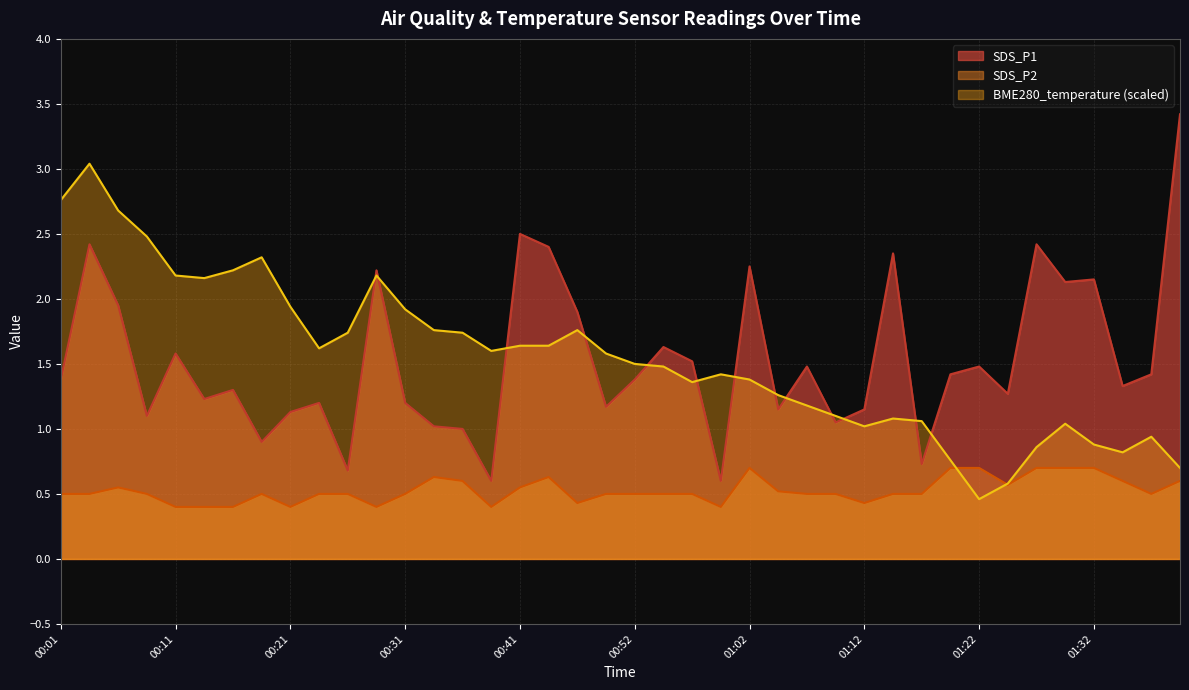

Which category has the highest value across all series?

01:40